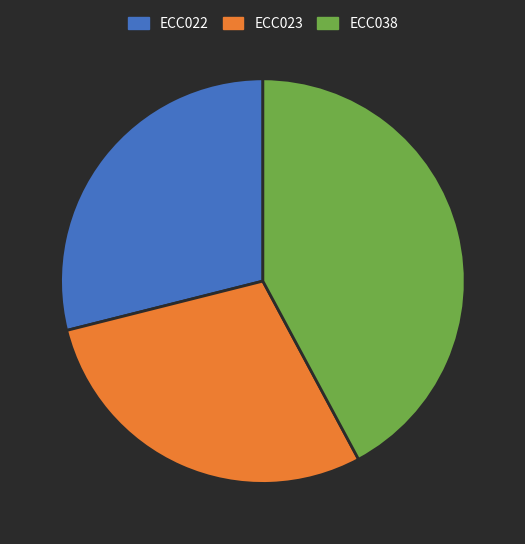

Is it true that ECC023 is 29% of the pie?

True